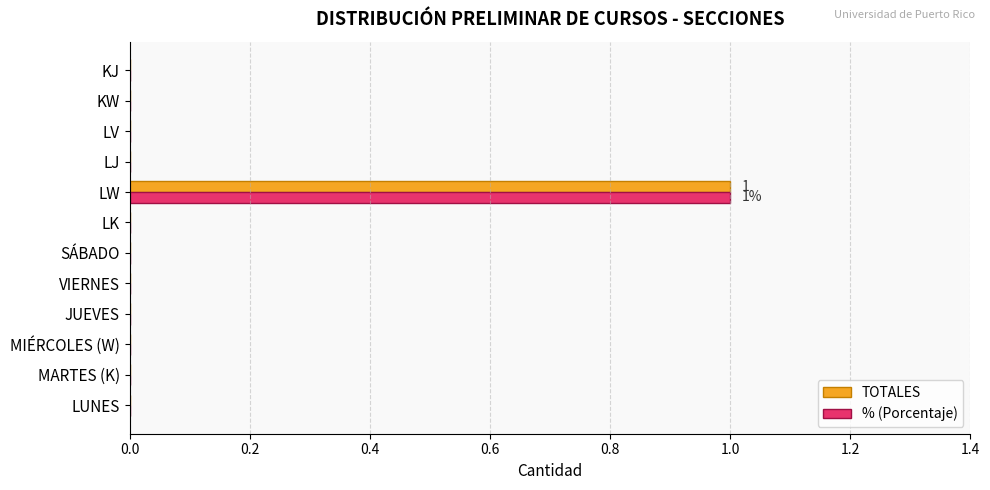

Which label corresponds to the largest value in the chart?

LW